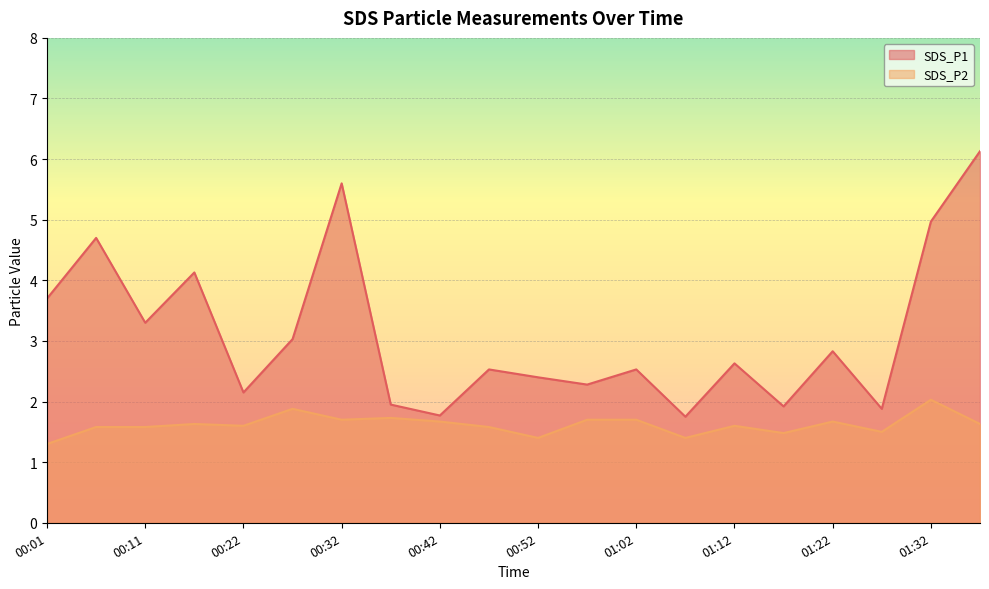

Which series has the largest total across all categories?

SDS_P1